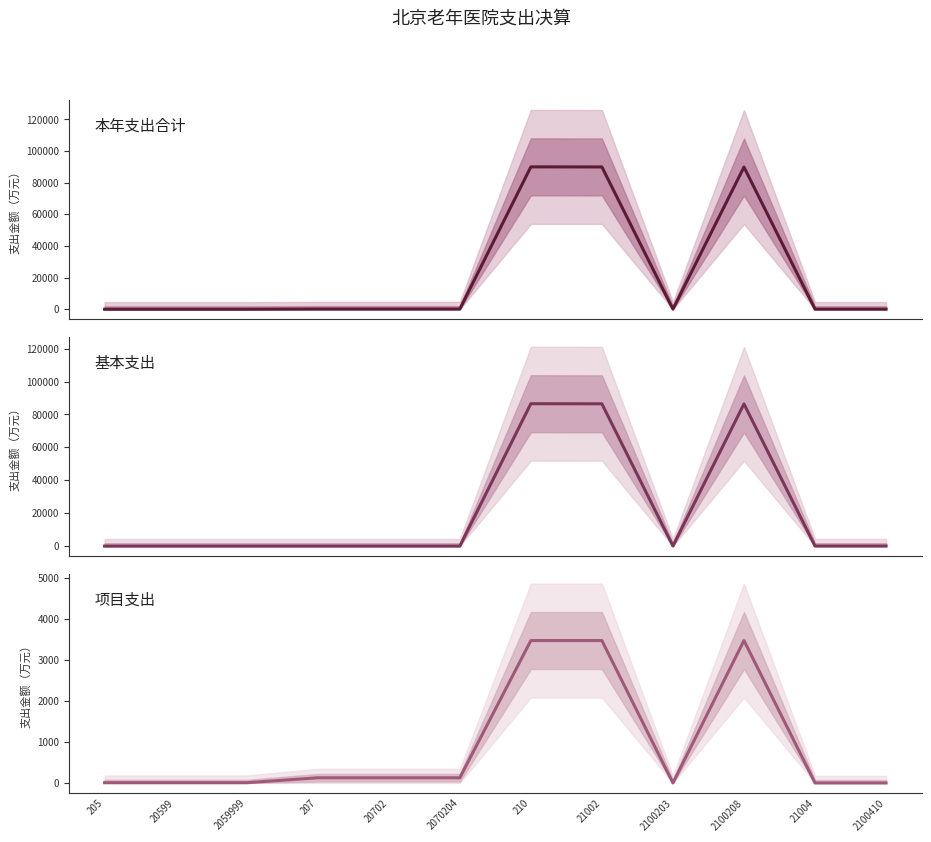

Reading right to left, what are all the values shown in this chart?

本年支出合计: 2100410=51.4	21004=51.4	2100208=89888.2	2100203=78.5	21002=89966.7	210=90018.1	2070204=126.1	20702=126.1	207=126.1	2059999=6.6	20599=6.6	205=6.6
基本支出: 2100410=51.2	21004=51.2	2100208=86417.5	2100203=78.5	21002=86495.9	210=86547.2	2070204=0.0	20702=0.0	207=0.0	2059999=0.0	20599=0.0	205=0.0
项目支出: 2100410=0.2	21004=0.2	2100208=3470.8	2100203=0.0	21002=3470.8	210=3471.0	2070204=126.1	20702=126.1	207=126.1	2059999=6.6	20599=6.6	205=6.6